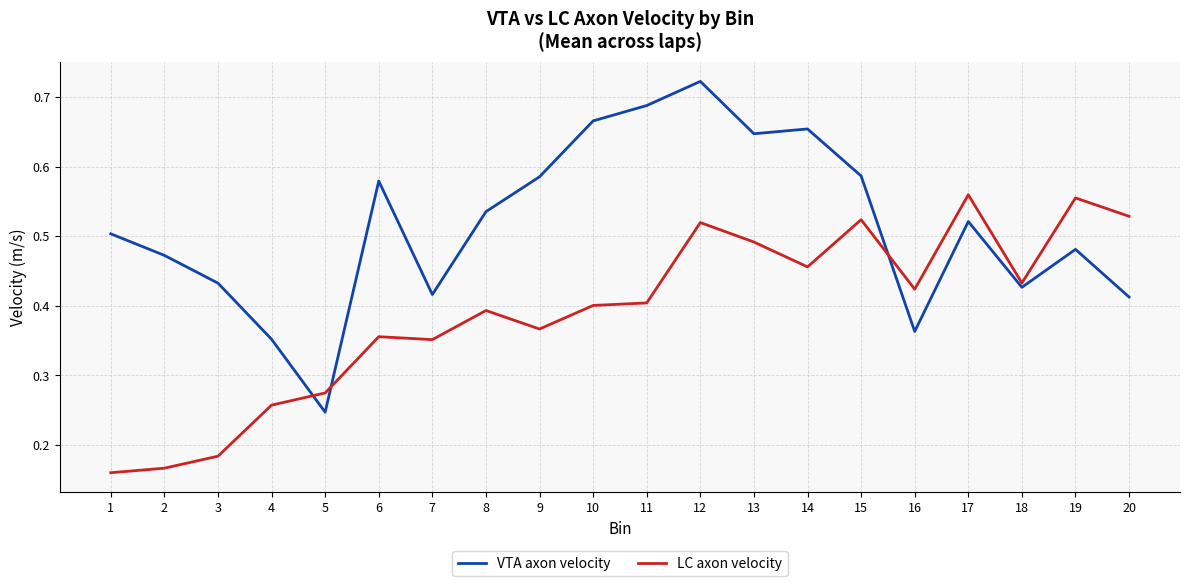

At which category does the chart reach its peak across all series?

12